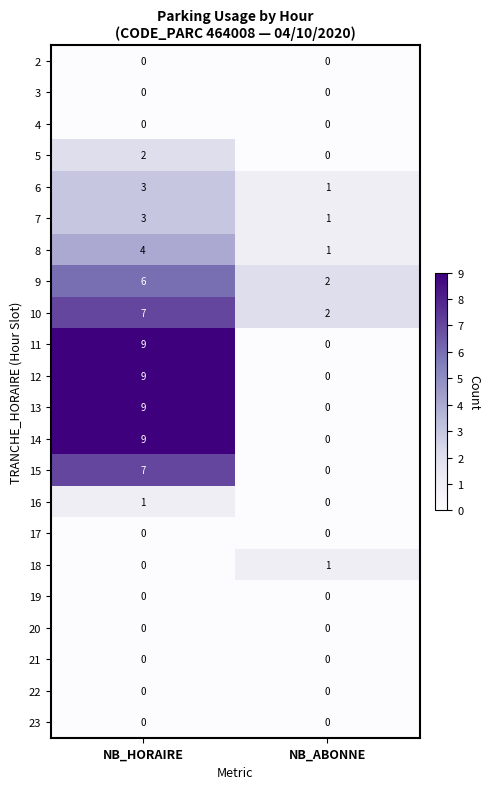

What is the sum of the 12 values at NB_ABONNE and NB_HORAIRE?

9